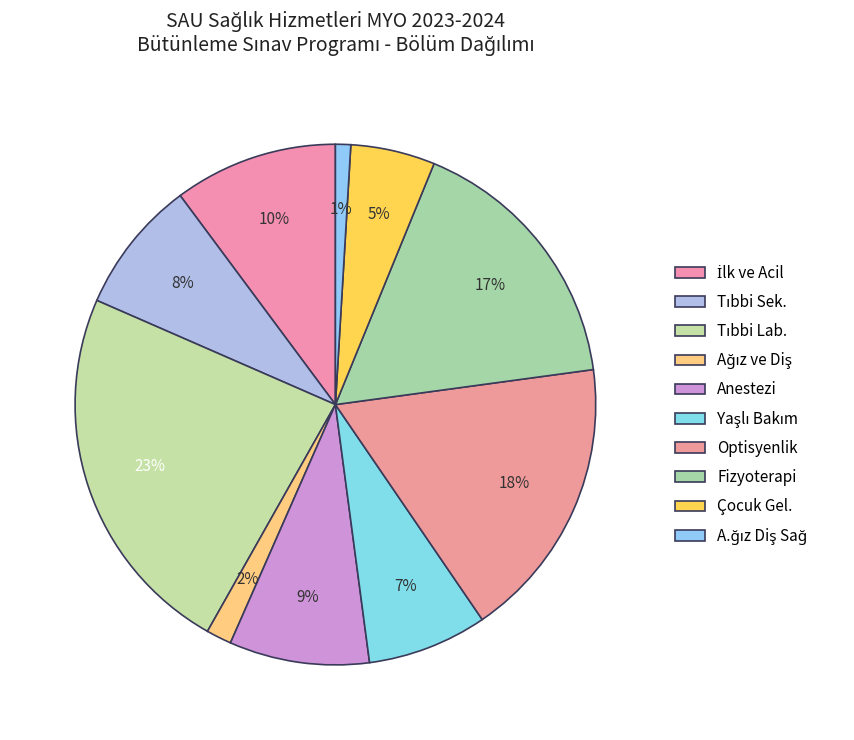

What is the change in value from İlk ve Acil to Ağız ve Diş?

-82